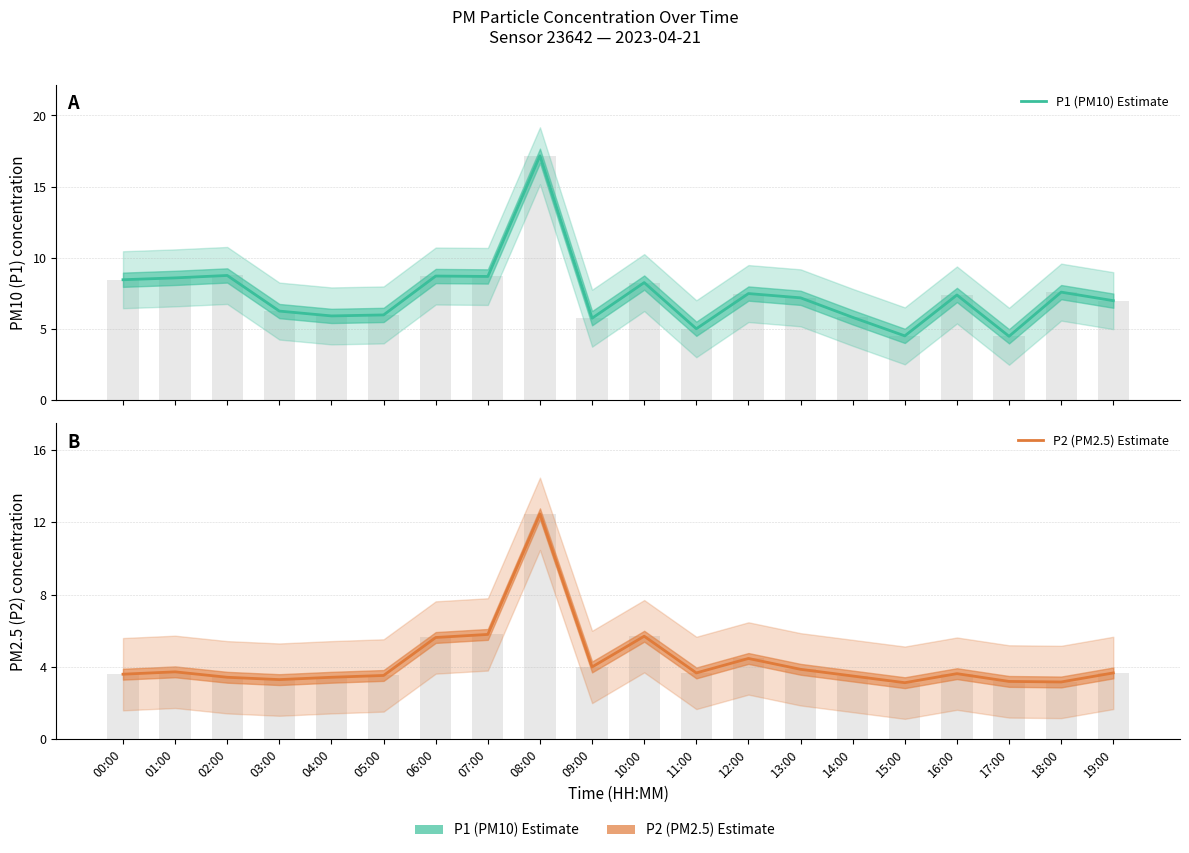

What is the label of the 10th bar from the left?

09:00